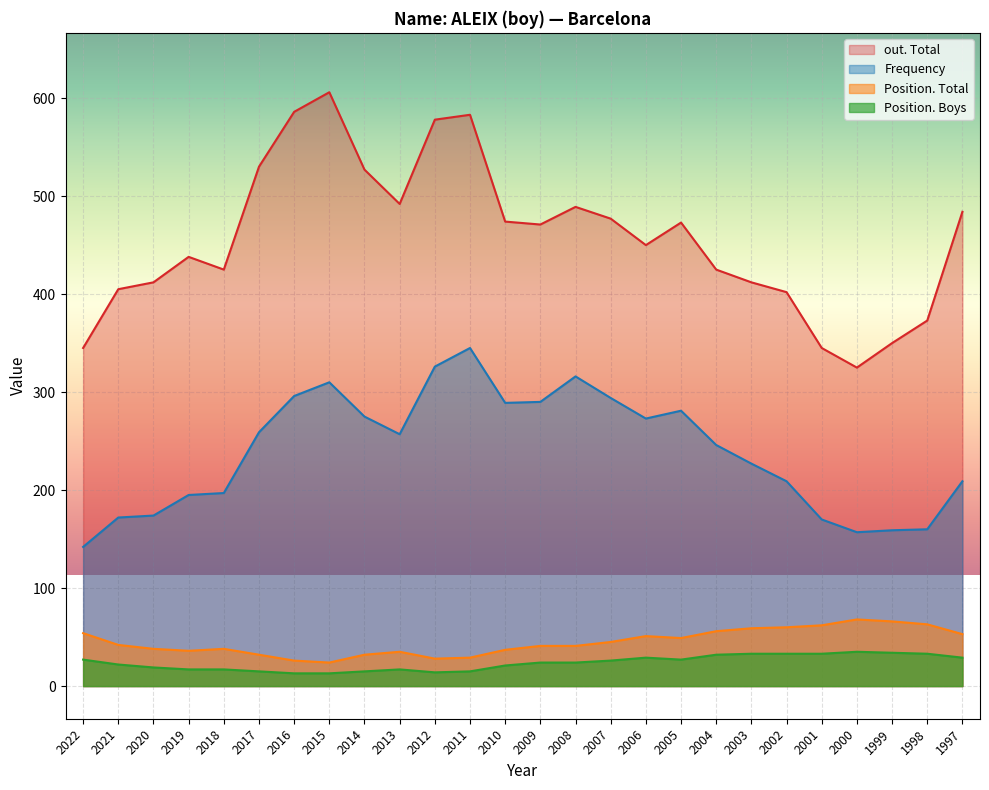

How many values in the Position. Boys series are below 24?

12